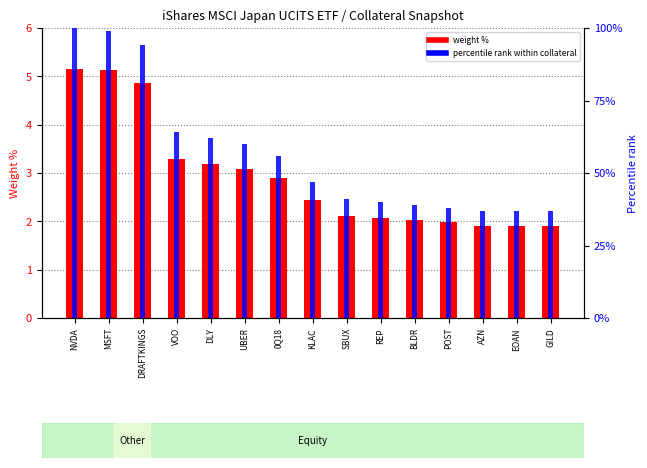

What is the highest value of the percentile rank within collateral series?

100.0